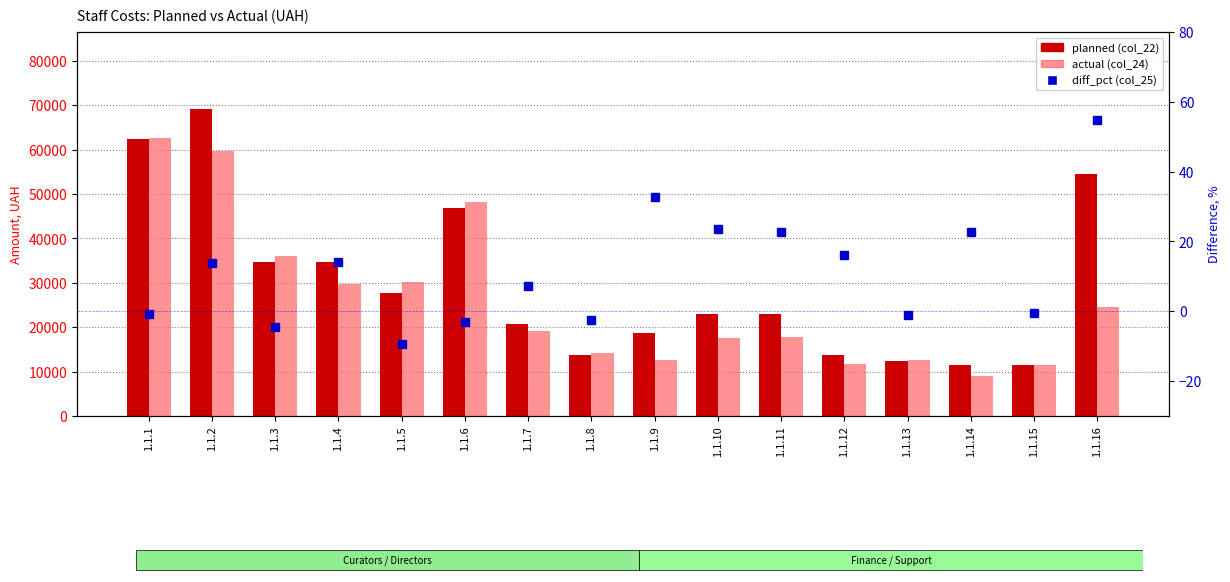

Reading right to left, what are all the values shown in this chart?

planned (col_22): 54434.4	11528.0	11528.0	12435.2	13833.6	23056.0	23056.0	18690.0	13833.6	20750.4	46725.0	27667.2	34584.0	34584.0	69168.0	62300.0
actual (col_24): 24610.5	11569.0	8917.0	12567.2	11597.1	17829.3	17629.0	12553.8	14167.8	19246.6	48159.0	30282.8	29671.3	36103.9	59644.4	62705.5
diff_pct (col_25): 54.8	-0.4	22.7	-1.1	16.2	22.7	23.5	32.8	-2.4	7.2	-3.1	-9.4	14.2	-4.4	13.8	-0.7